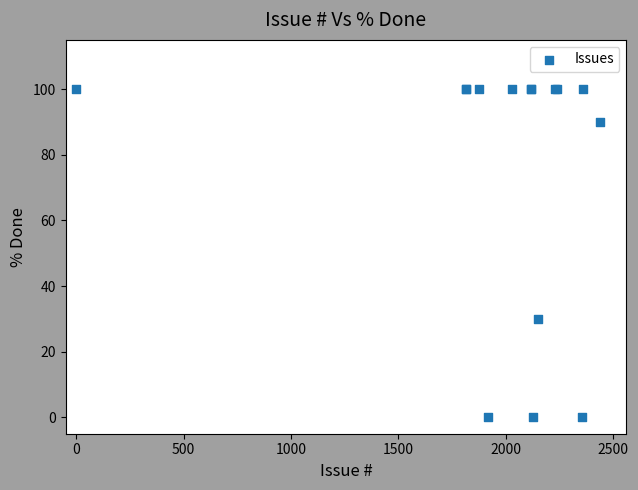

What Y value in the scatter plot is closest to 50?

30